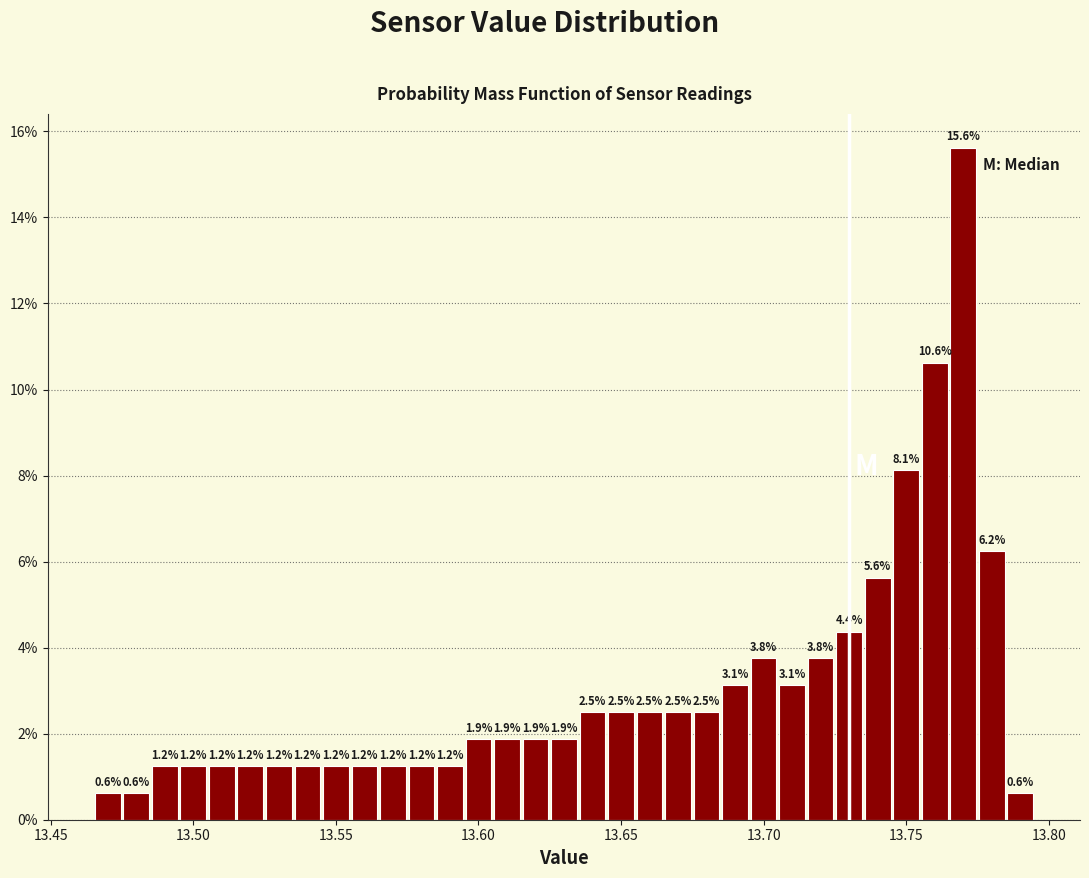

Read against the x-axis, roughly where is the centre of the tallest bar?

13.770